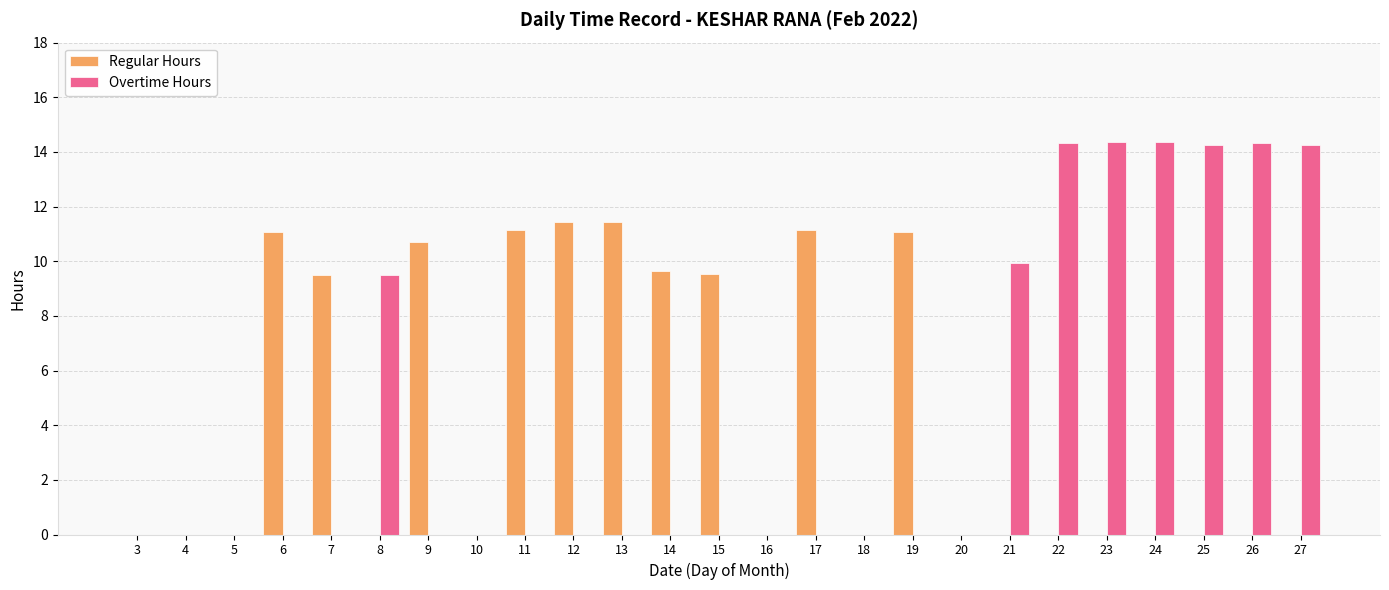

Which series changed the most between 16 and 27?

Overtime Hours